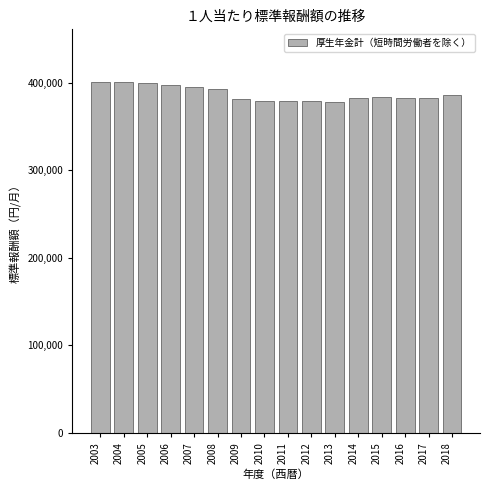

Approximately how many times larger is the value at 2005 compared to 2018?

1.0